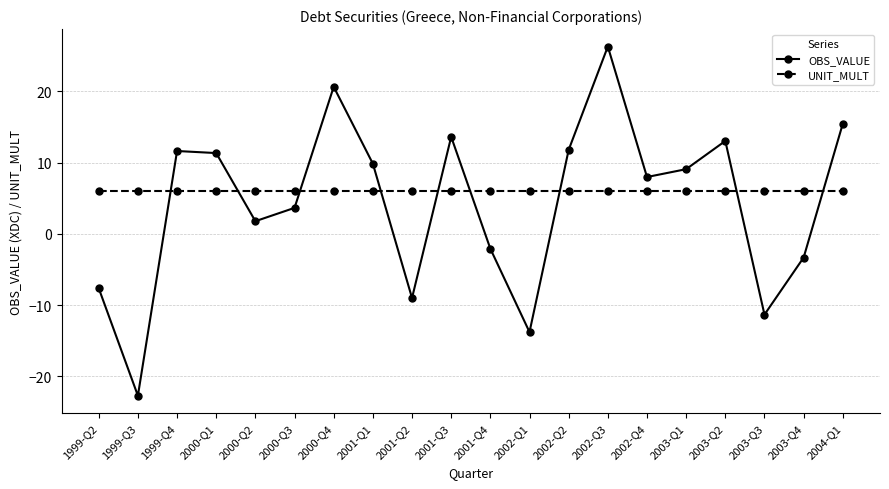

At which label is OBS_VALUE closest to 1?

2000-Q2